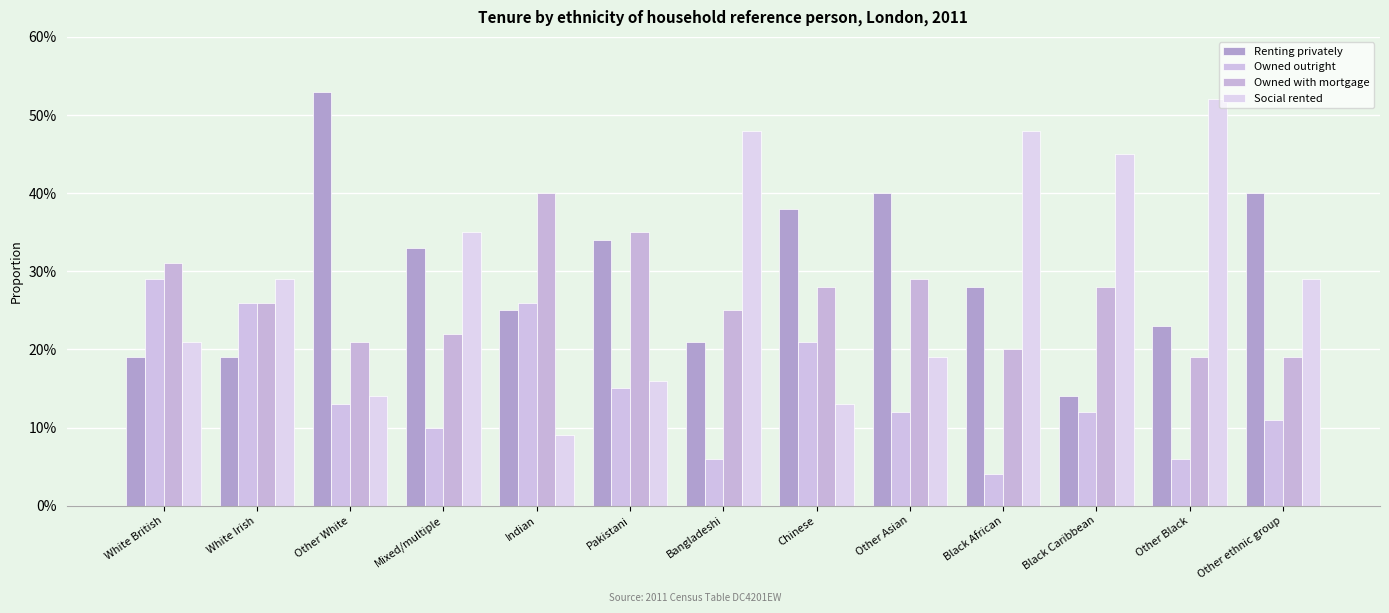

What is the label of the 2nd bar from the right?

Other Black